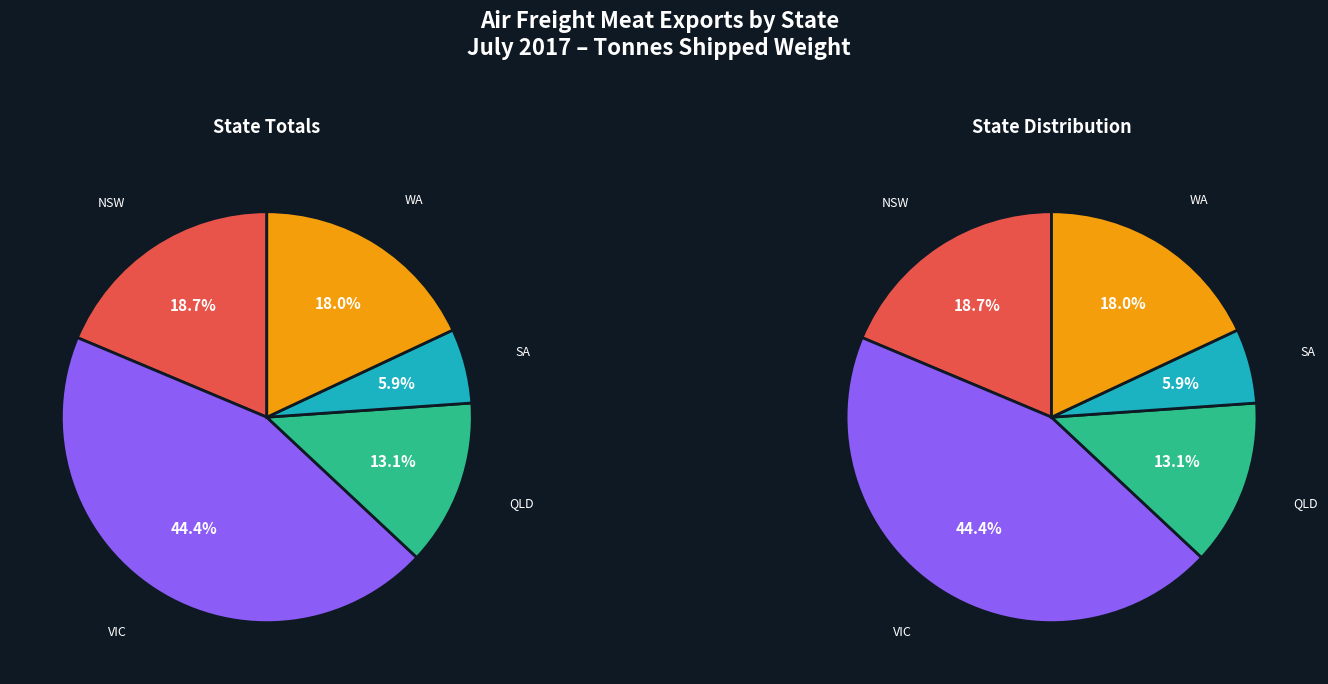

How many slices are in this pie chart?

5